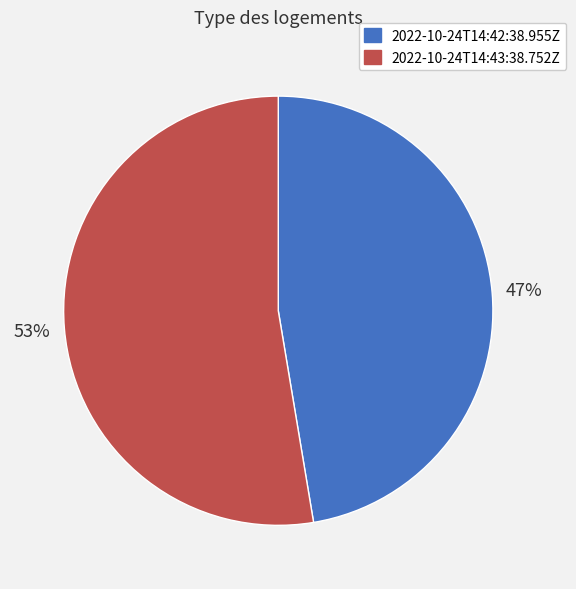

What is the smallest slice in the pie chart?

2022-10-24T14:42:38.955Z